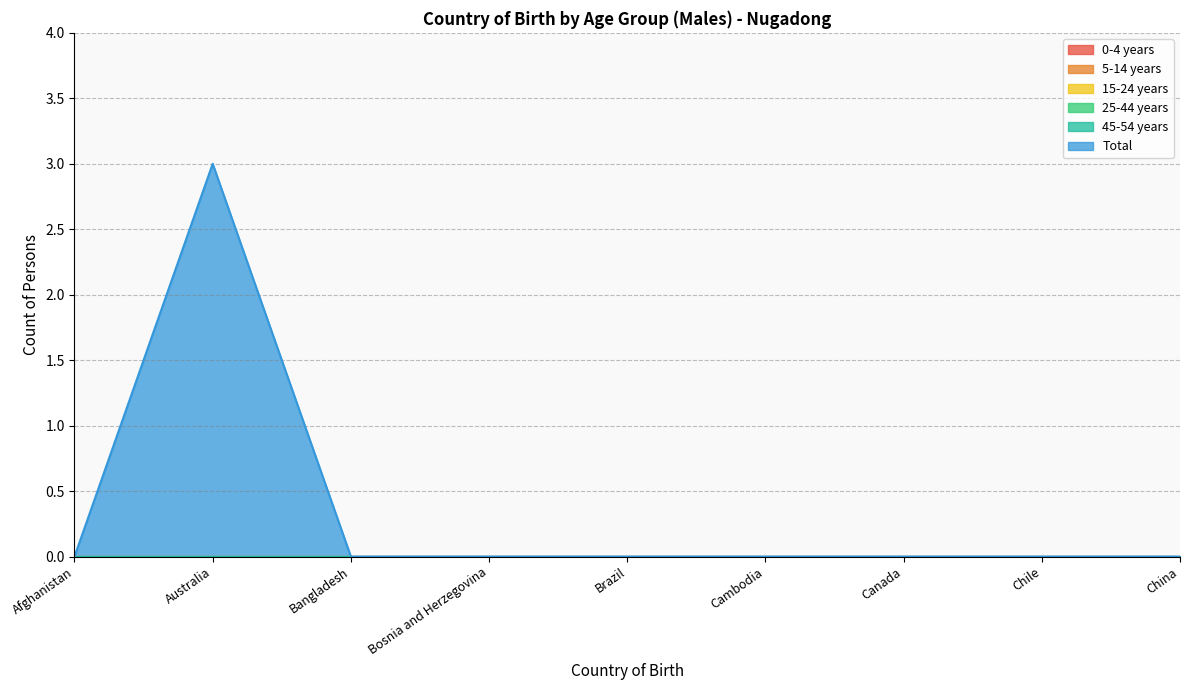

What is the difference between the highest and lowest values at Australia?

3